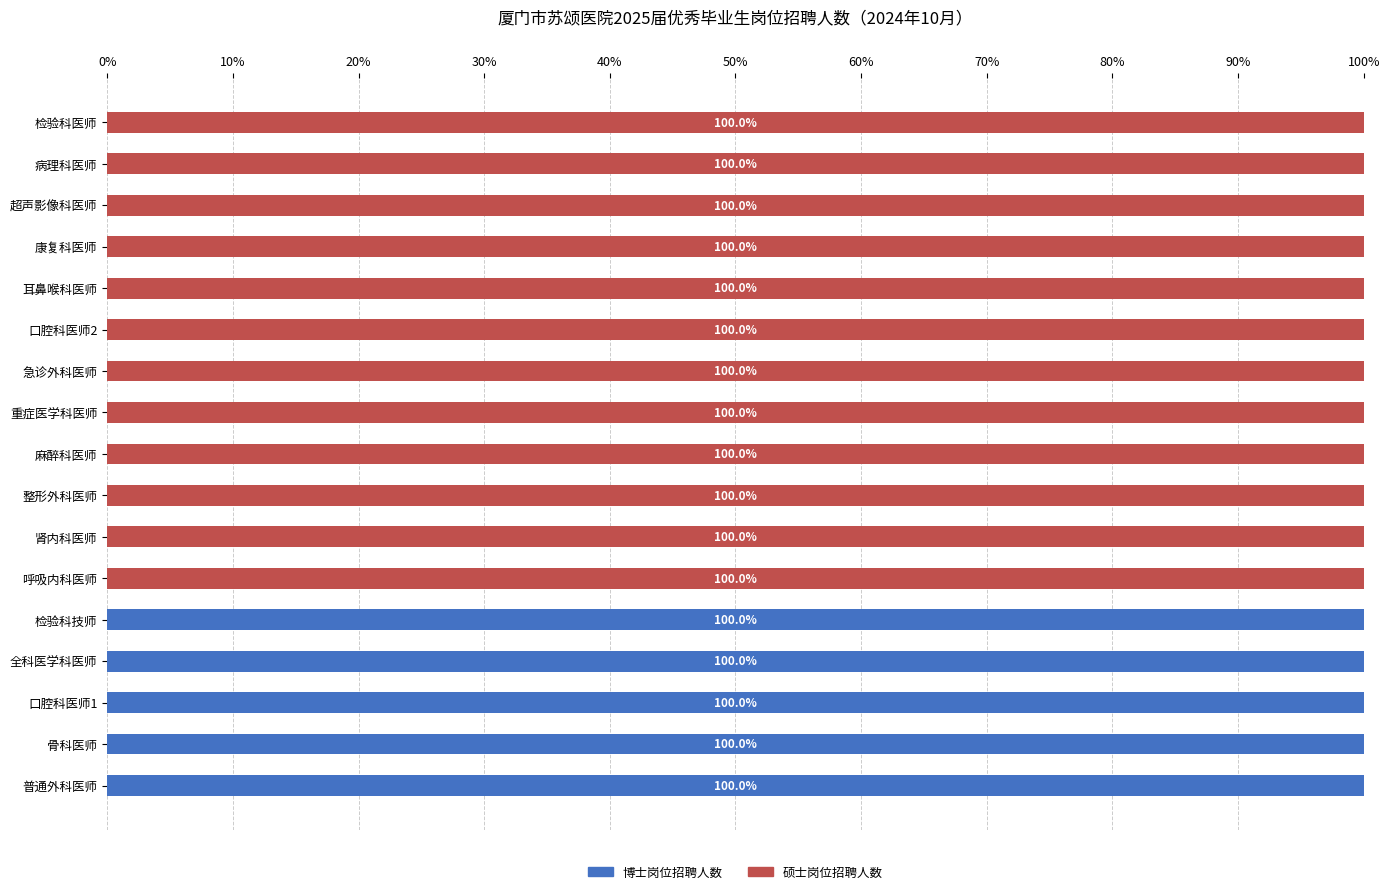

What are all the series names shown in the legend?

博士岗位招聘人数, 硕士岗位招聘人数